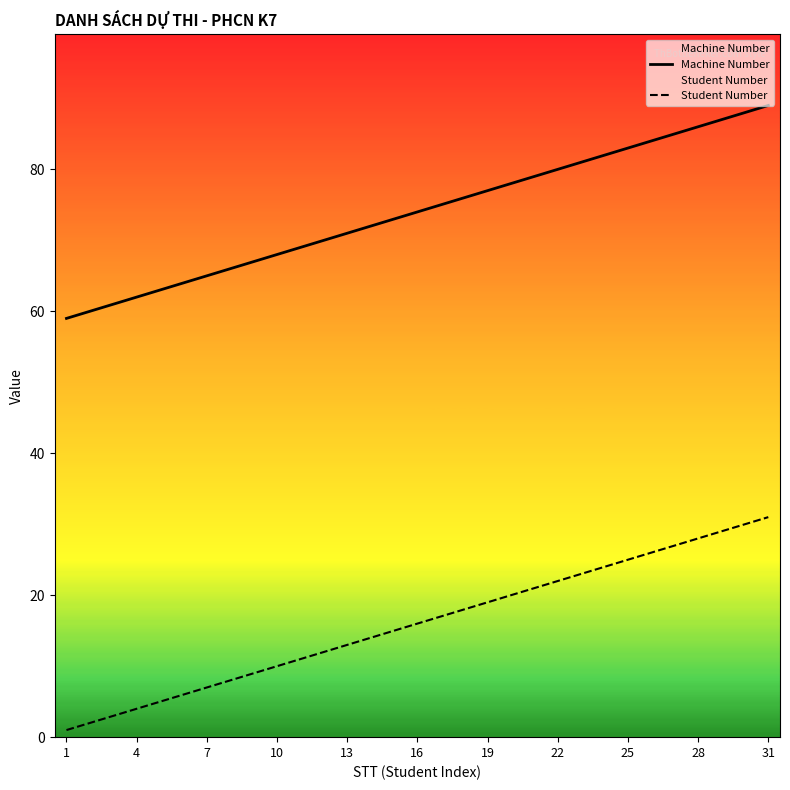

True or false: Student Number and Machine Number intersect in this chart.

False